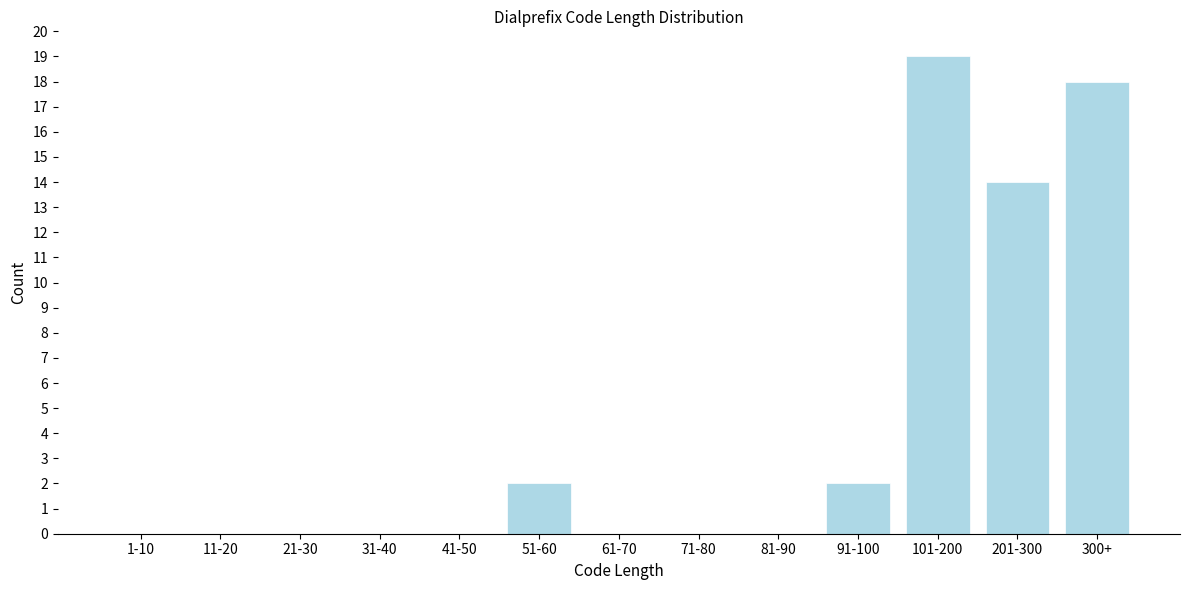

Reading left to right, transcribe all the data shown in this chart.

1-10=0	11-20=0	21-30=0	31-40=0	41-50=0	51-60=2	61-70=0	71-80=0	81-90=0	91-100=2	101-200=19	201-300=14	300+=18